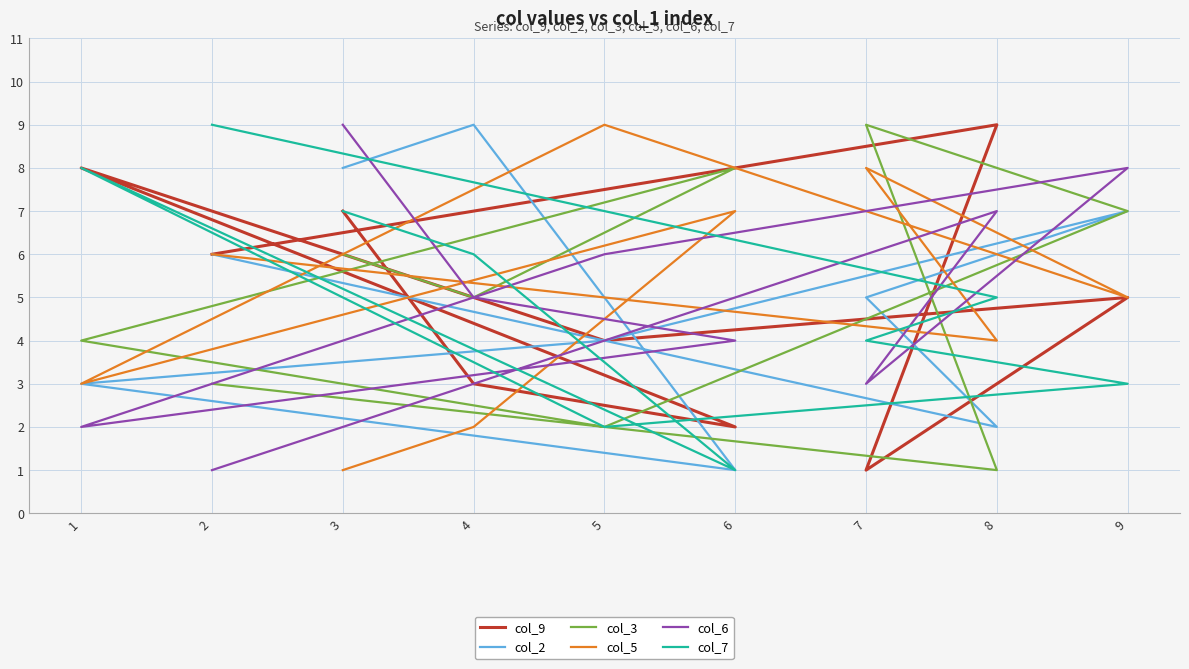

At which category does col_7 reach its first local peak?

1